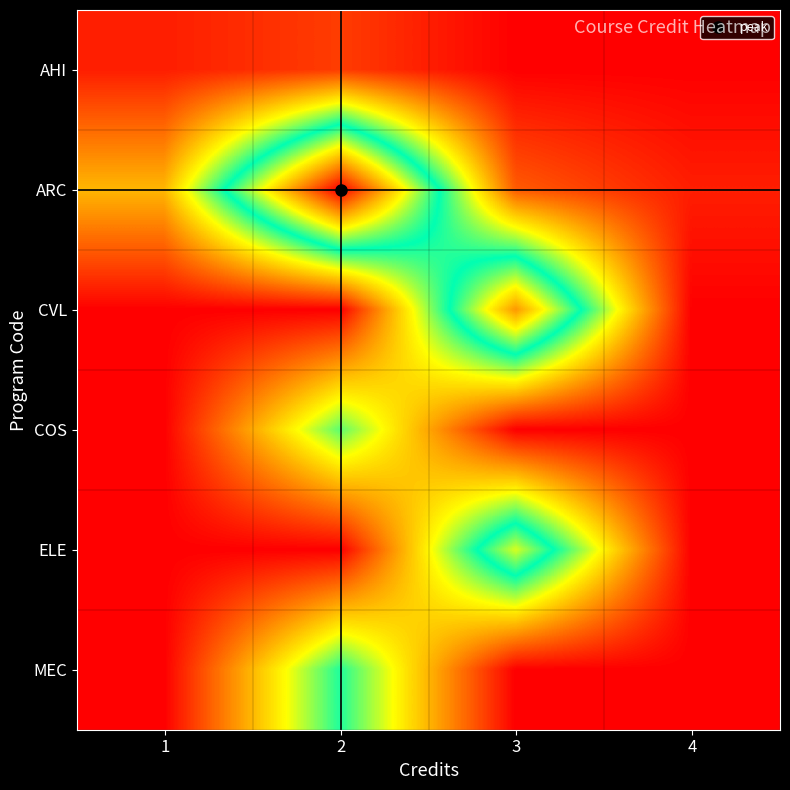

What is the greatest value displayed?

1.0